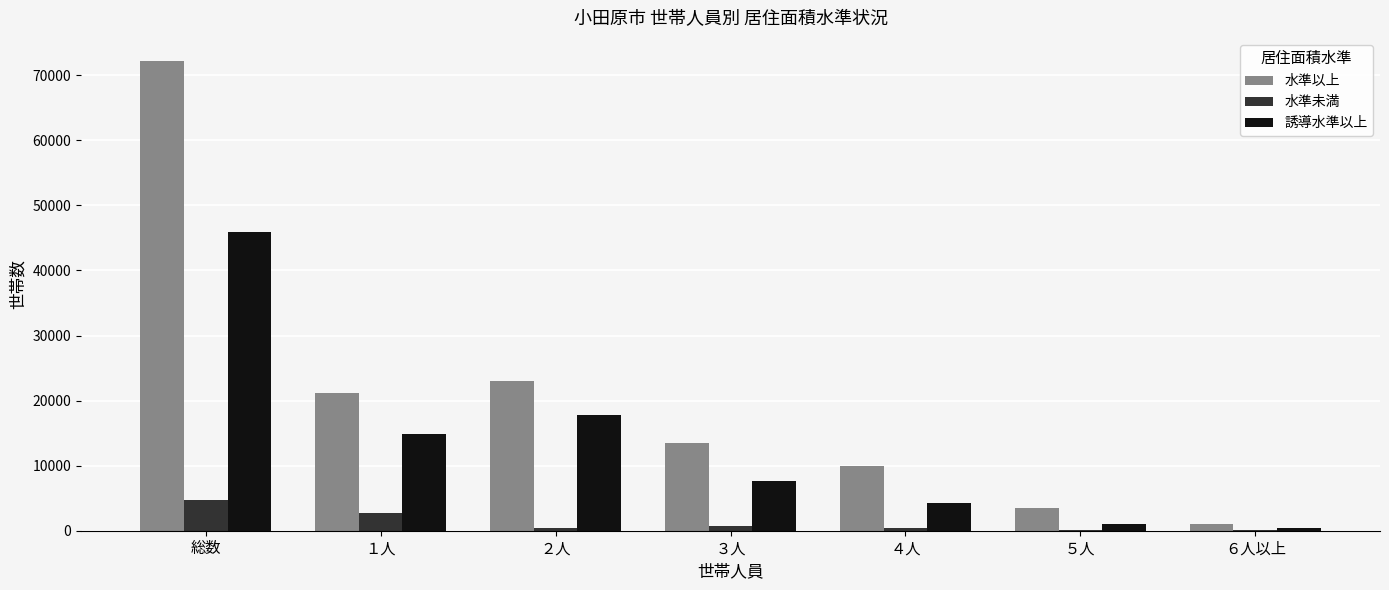

Count the number of categories in the chart.

7